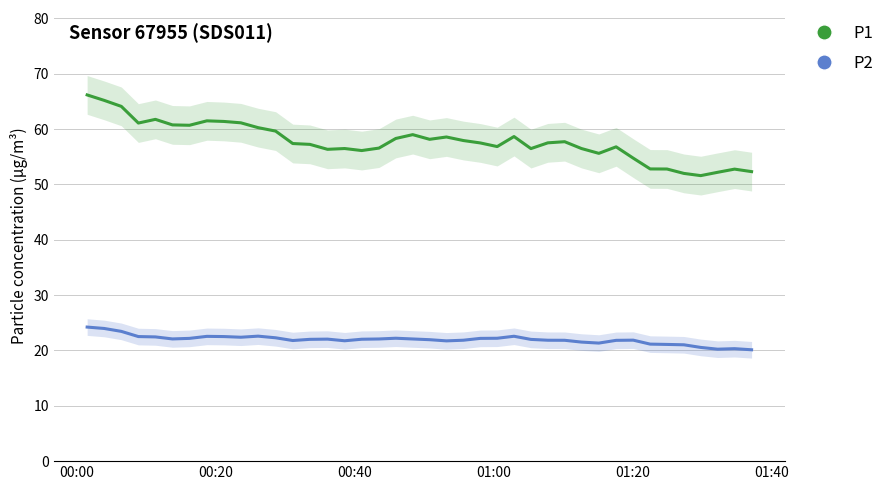

At which category does the chart reach its peak across all series?

00:00